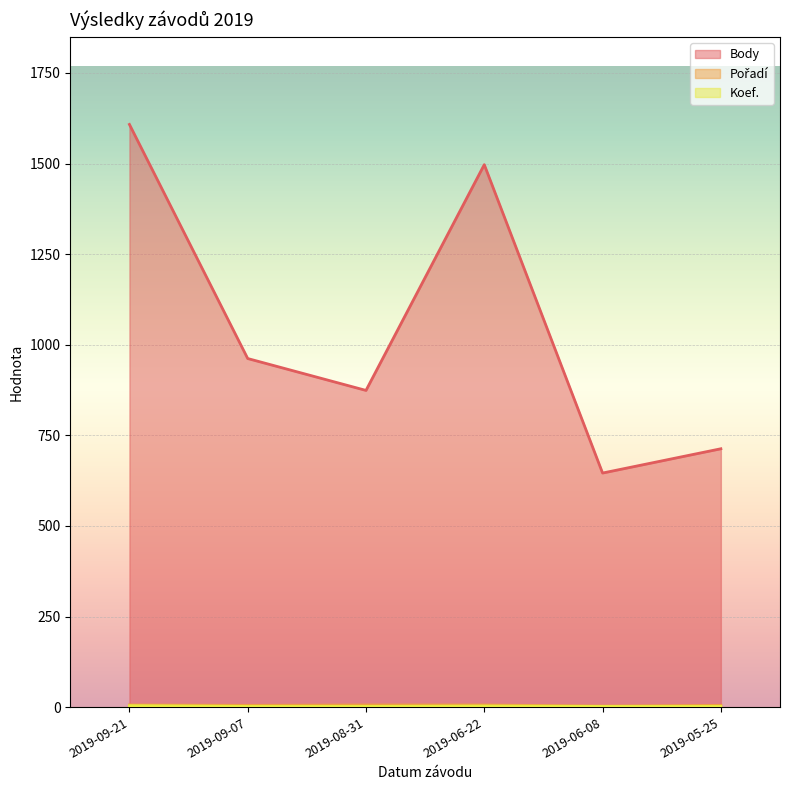

What is the sum of all Body values?

6300